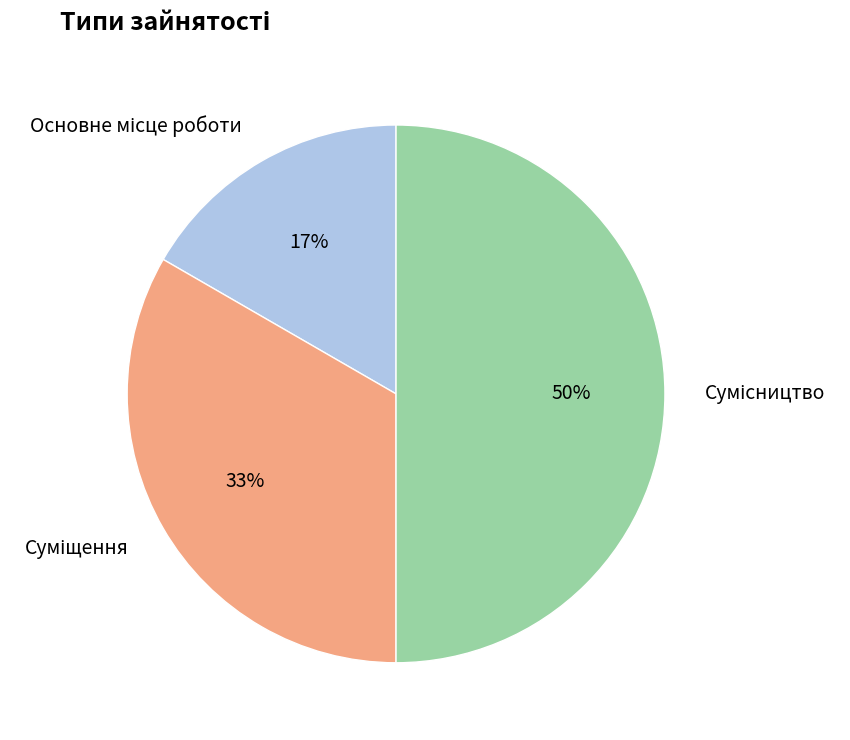

To the nearest percent, what is the difference between the largest and smallest slice percentages?

33%